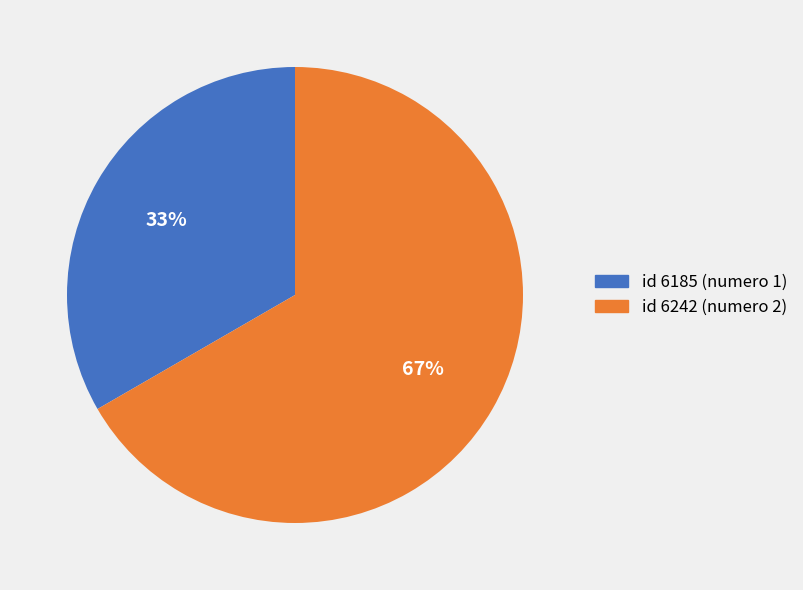

Which slice is the smallest?

id 6185 (numero 1)